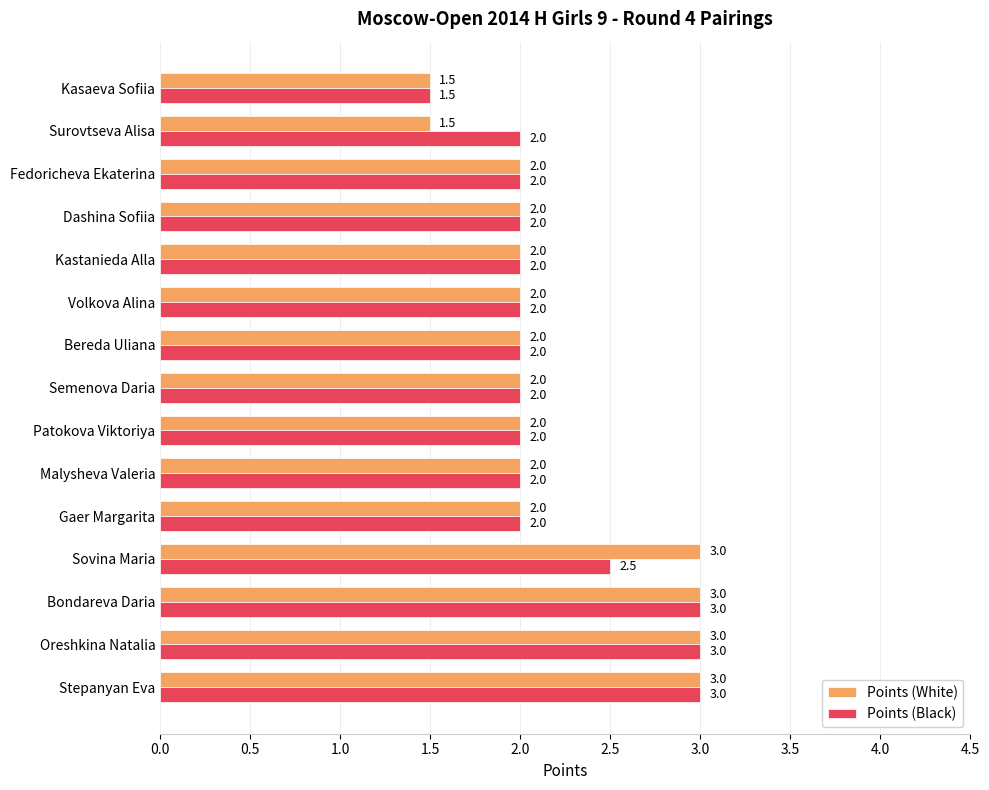

At Surovtseva Alisa, list the series in order from largest to smallest.

Points (Black), Points (White)